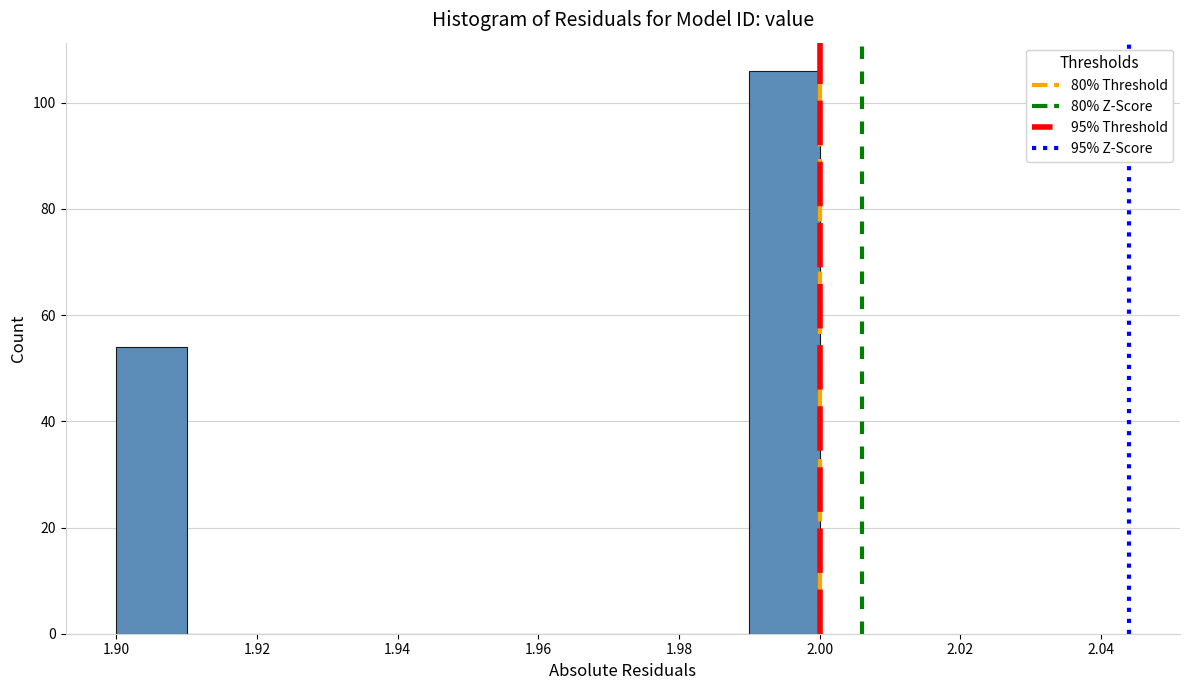

Reading left to right, list every bar in this chart as the range it spans on the x-axis followed by its height. The values are not printed on the chart, so give them approximately, as read against the axis.

1.90 to 1.91: 54
1.91 to 1.92: 0
1.92 to 1.93: 0
1.93 to 1.94: 0
1.94 to 1.95: 0
1.95 to 1.96: 0
1.96 to 1.97: 0
1.97 to 1.98: 0
1.98 to 1.99: 0
1.99 to 2.00: 106